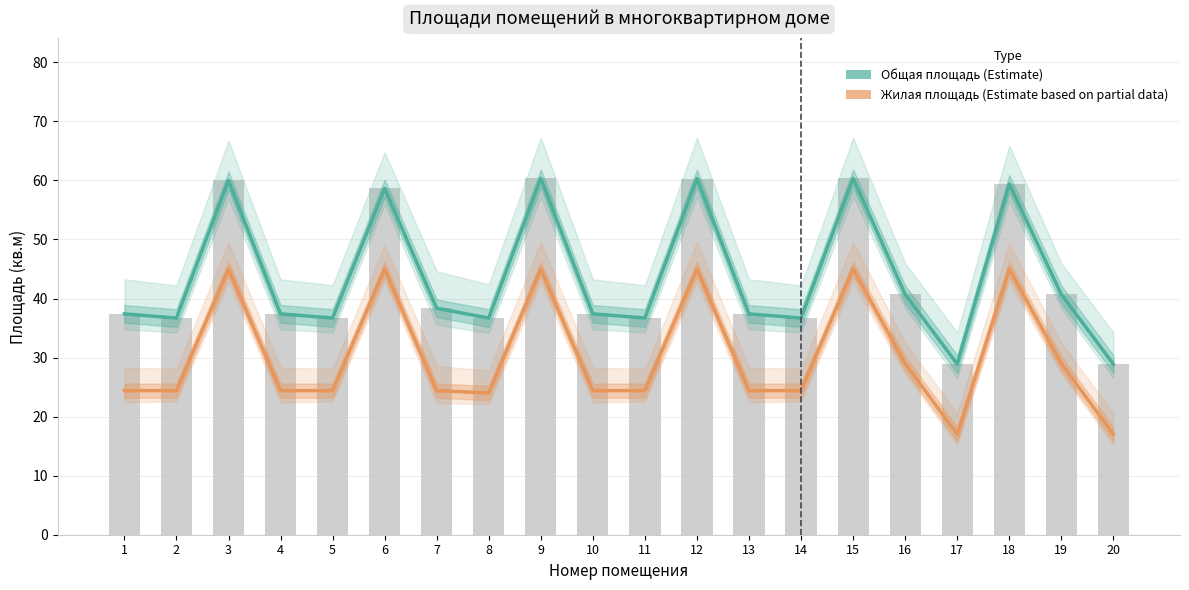

Reading left to right, extract all data points from this chart.

Общая площадь (Estimate): 1=37.4	2=36.7	3=60.0	4=37.4	5=36.7	6=58.6	7=38.4	8=36.7	9=60.3	10=37.4	11=36.7	12=60.3	13=37.4	14=36.7	15=60.3	16=40.7	17=28.9	18=59.4	19=40.7	20=28.9
Жилая площадь (Estimate based on partial data): 1=24.4	2=24.4	3=45.0	4=24.4	5=24.4	6=45.0	7=24.4	8=24.0	9=45.0	10=24.4	11=24.4	12=45.0	13=24.4	14=24.4	15=45.0	16=29.0	17=17.0	18=45.0	19=29.0	20=17.0